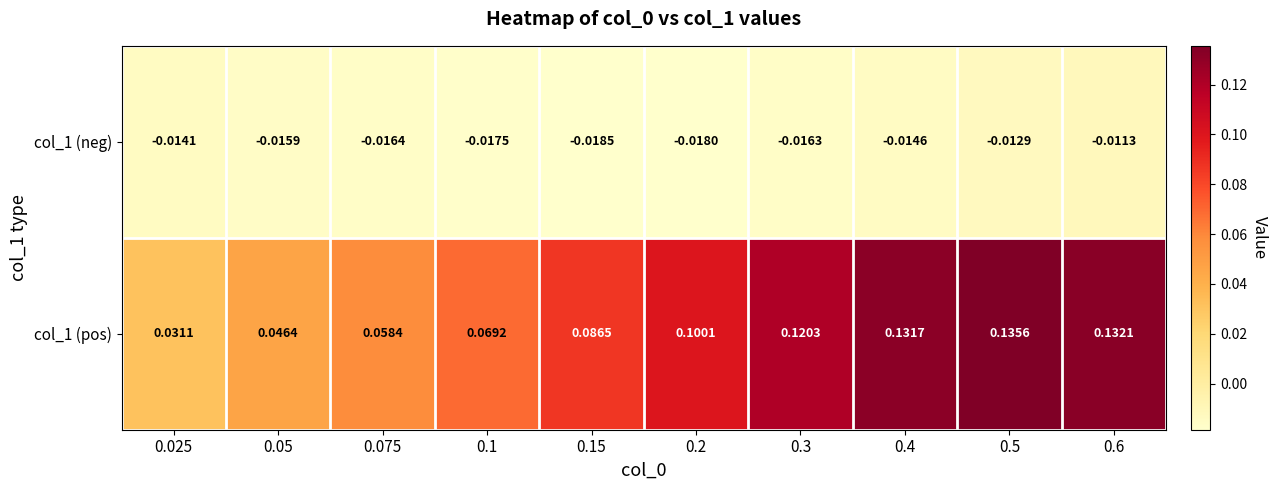

How many categories are shown in the chart?

10